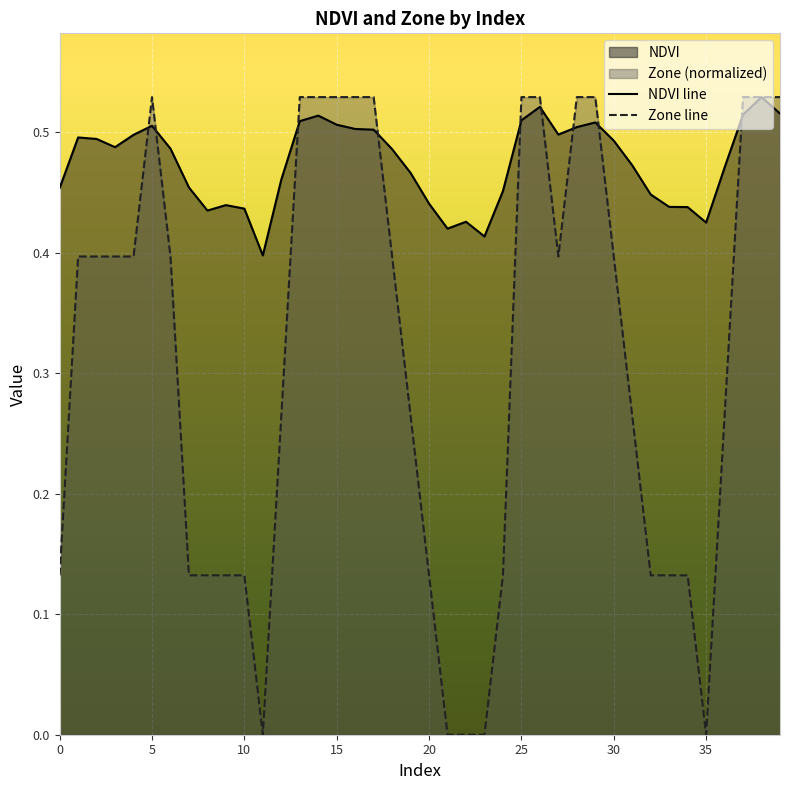

Where do NDVI and Zone first cross each other?

4 and 5